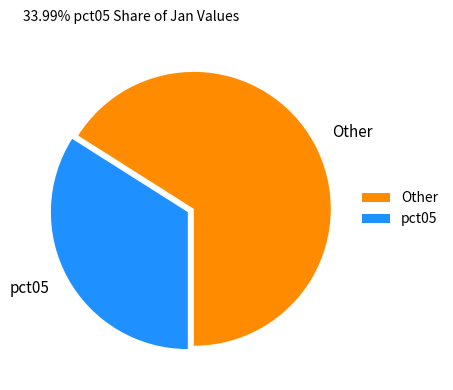

Rank the categories by value from lowest to highest.

pct05, Other